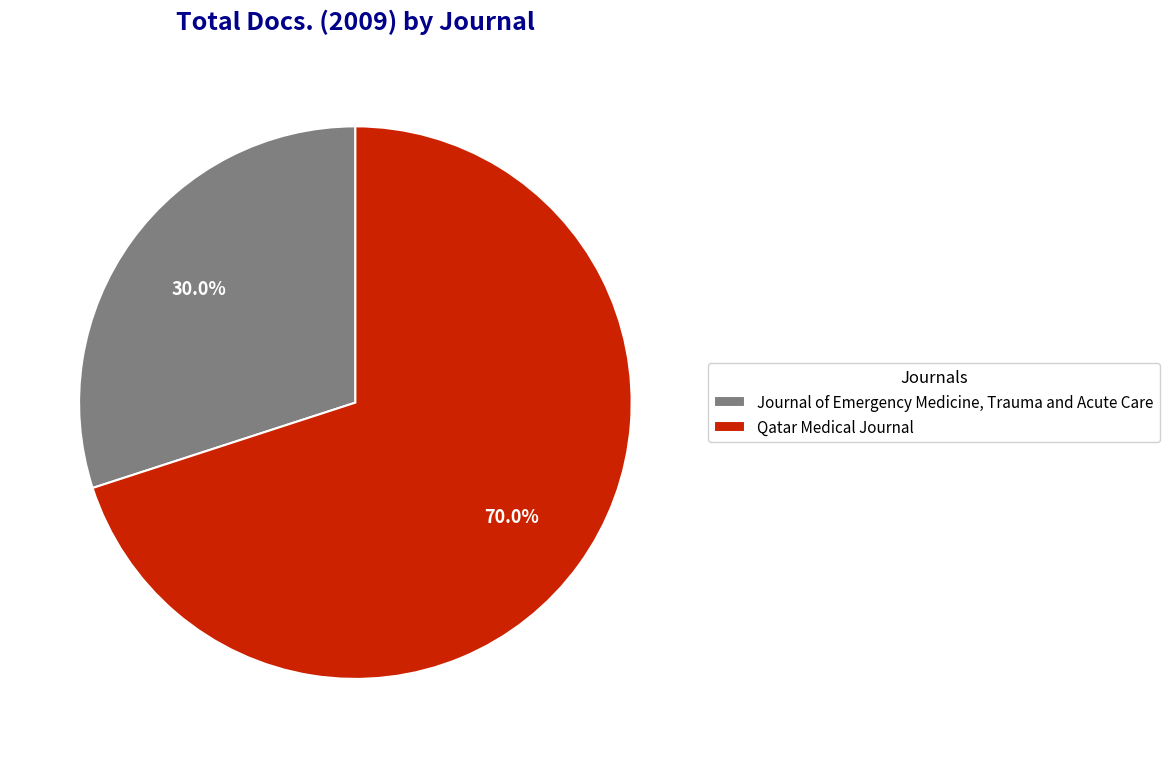

To the nearest percent, what is the difference between the Qatar Medical Journal and Journal of Emergency Medicine, Trauma and Acute Care slice percentages?

40%